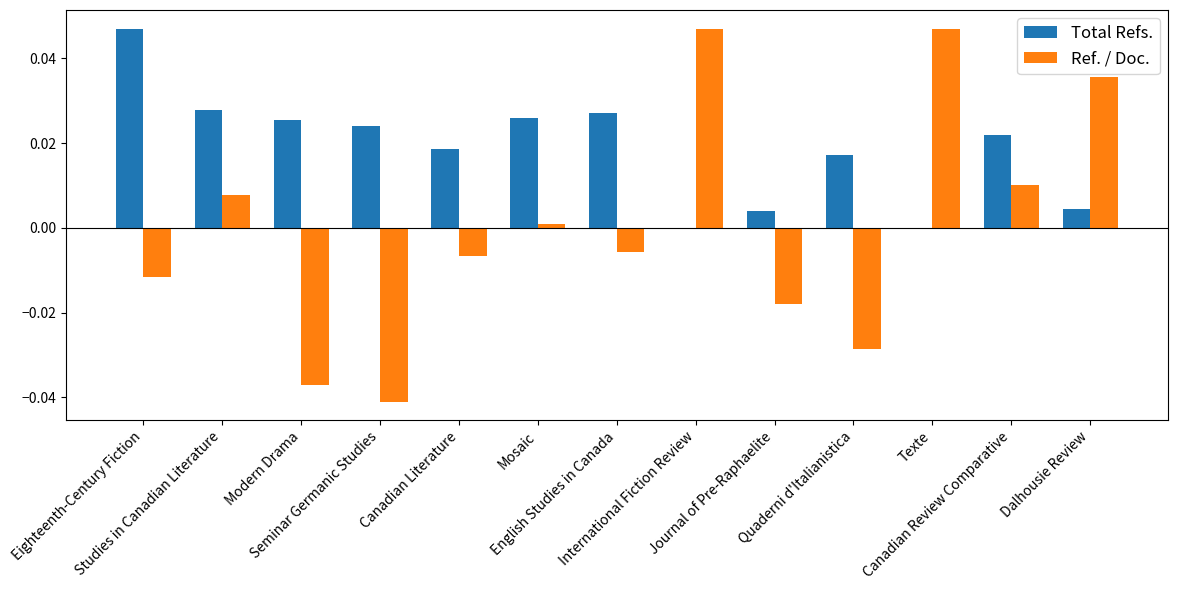

Which series has the largest total across all categories?

Total Refs.